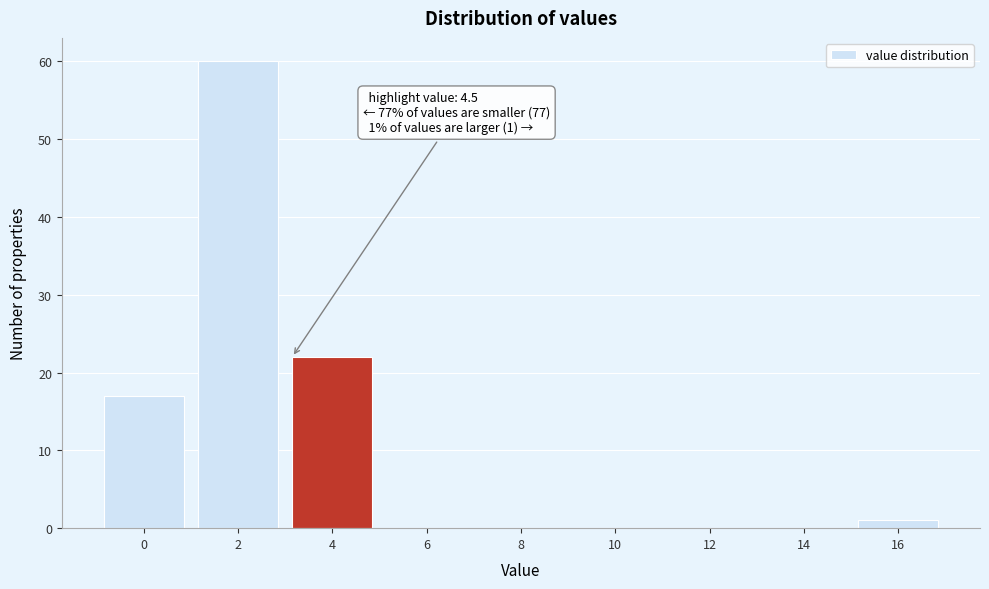

Reading left to right, transcribe all the data shown in this chart.

0=17	2=60	4=22	6=0	8=0	10=0	12=0	14=0	16=1